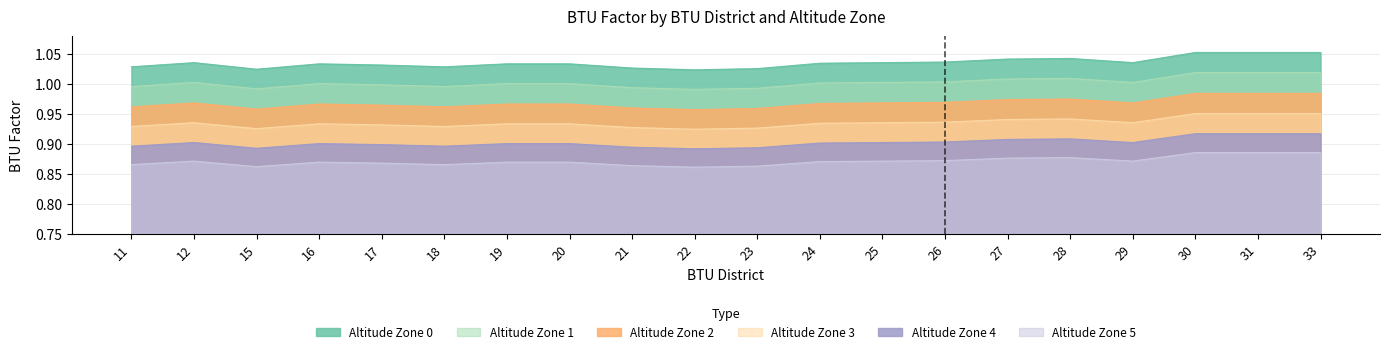

Reading left to right, transcribe all the data shown in this chart.

Altitude Zone 0: 1.0	1.0	1.0	1.0	1.0	1.0	1.0	1.0	1.0	1.0	1.0	1.0	1.0	1.0	1.0	1.0	1.0	1.1	1.1	1.1
Altitude Zone 1: 1.0	1.0	1.0	1.0	1.0	1.0	1.0	1.0	1.0	1.0	1.0	1.0	1.0	1.0	1.0	1.0	1.0	1.0	1.0	1.0
Altitude Zone 2: 1.0	1.0	1.0	1.0	1.0	1.0	1.0	1.0	1.0	1.0	1.0	1.0	1.0	1.0	1.0	1.0	1.0	1.0	1.0	1.0
Altitude Zone 3: 0.9	0.9	0.9	0.9	0.9	0.9	0.9	0.9	0.9	0.9	0.9	0.9	0.9	0.9	0.9	0.9	0.9	1.0	1.0	1.0
Altitude Zone 4: 0.9	0.9	0.9	0.9	0.9	0.9	0.9	0.9	0.9	0.9	0.9	0.9	0.9	0.9	0.9	0.9	0.9	0.9	0.9	0.9
Altitude Zone 5: 0.9	0.9	0.9	0.9	0.9	0.9	0.9	0.9	0.9	0.9	0.9	0.9	0.9	0.9	0.9	0.9	0.9	0.9	0.9	0.9